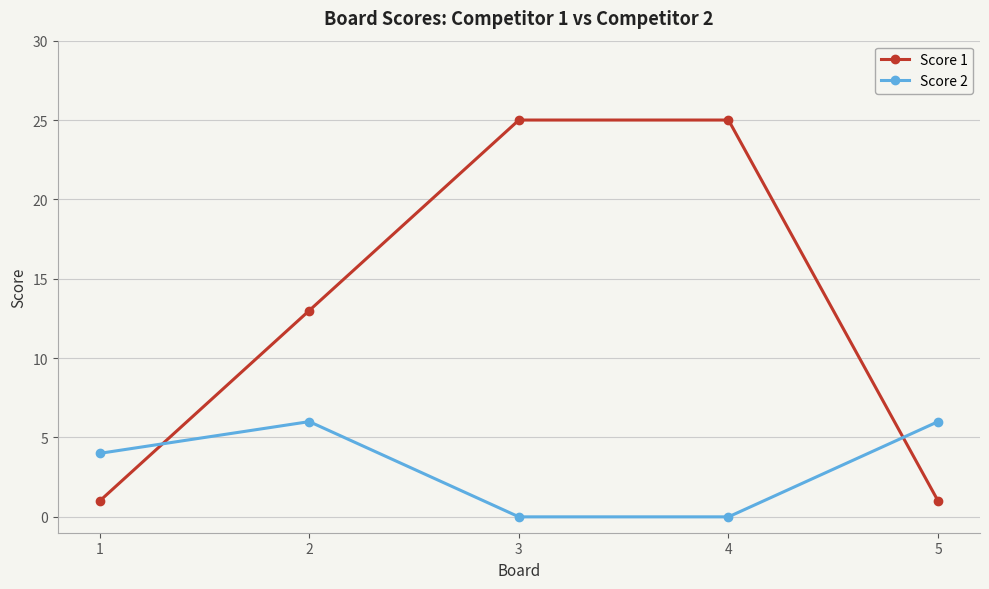

The Score 1 series shows 1 at 5. True or false?

True